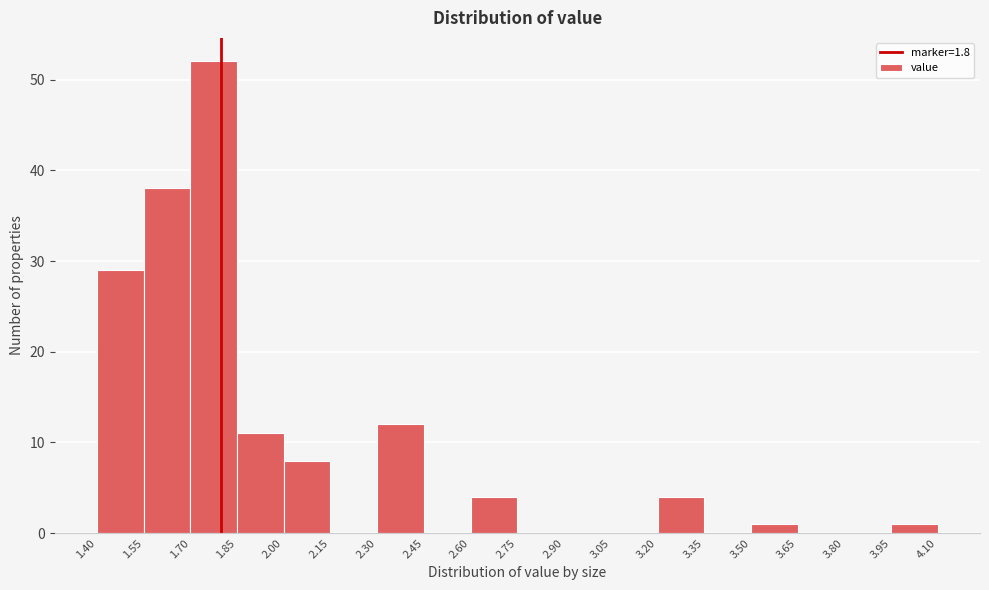

Reading left to right, list every bar in this chart as the range it spans on the x-axis followed by its height. The values are not printed on the chart, so give them approximately, as read against the axis.

1.40 to 1.55: 29
1.55 to 1.70: 38
1.70 to 1.85: 52
1.85 to 2.00: 11
2.00 to 2.15: 8
2.15 to 2.30: 0
2.30 to 2.45: 12
2.45 to 2.60: 0
2.60 to 2.75: 4
2.75 to 2.90: 0
2.90 to 3.05: 0
3.05 to 3.20: 0
3.20 to 3.35: 4
3.35 to 3.50: 0
3.50 to 3.65: 1
3.65 to 3.80: 0
3.80 to 3.95: 0
3.95 to 4.10: 1